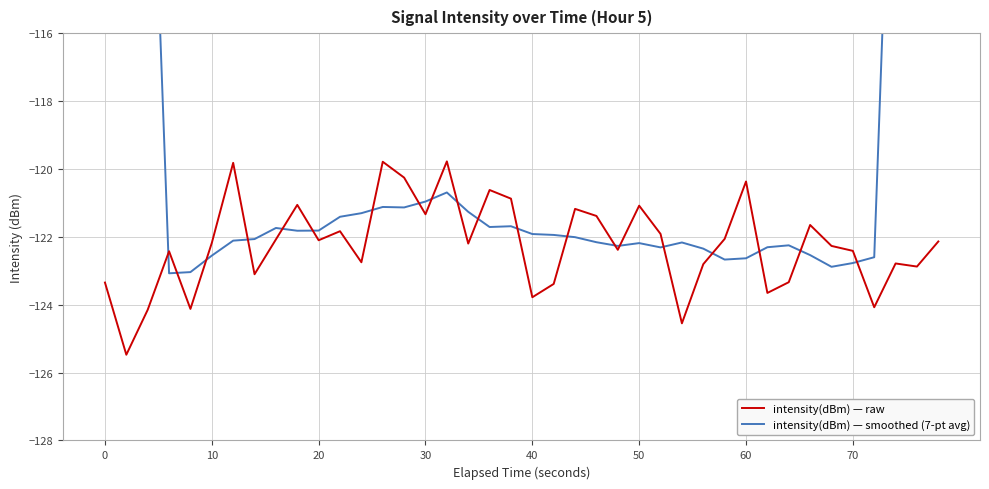

What is the average value of the intensity(dBm) — smoothed (7-pt avg) series?

-116.9